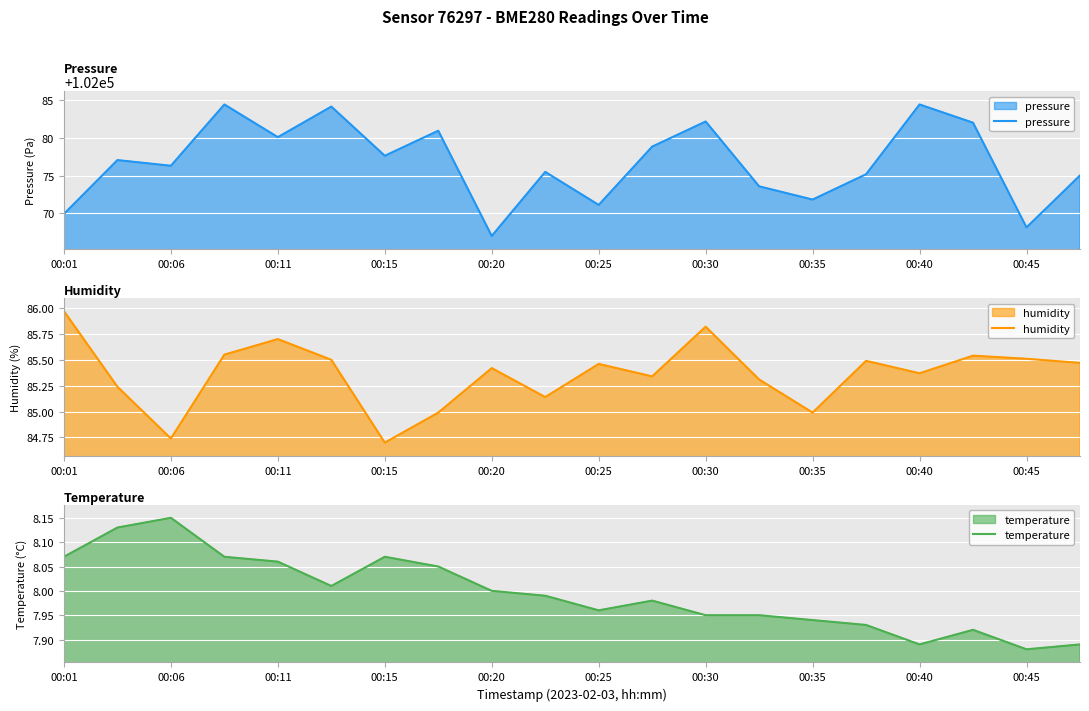

The temperature series shows 12.9 at 00:45. True or false?

False